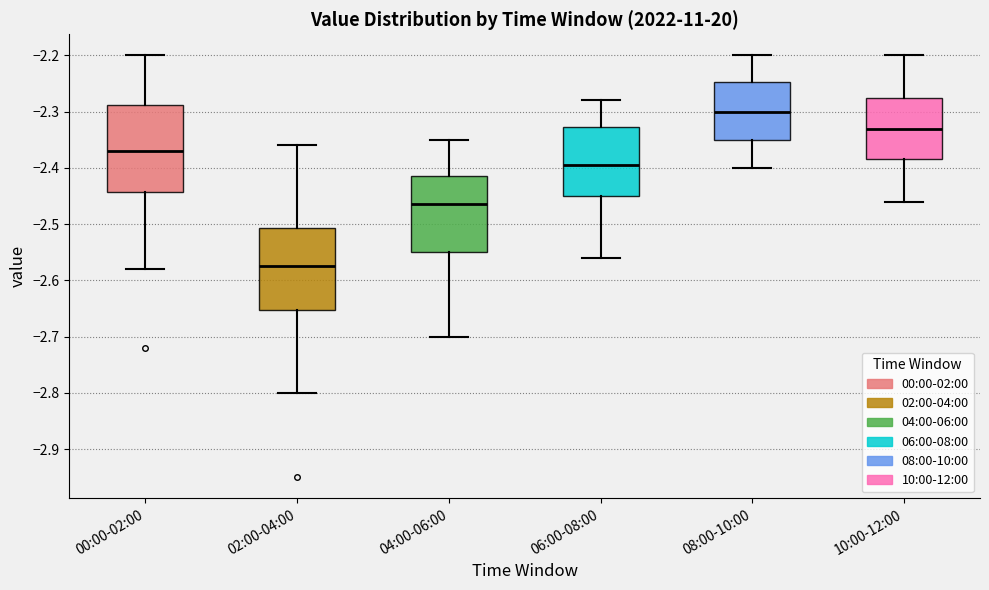

Which box's median line is the highest?

08:00-10:00